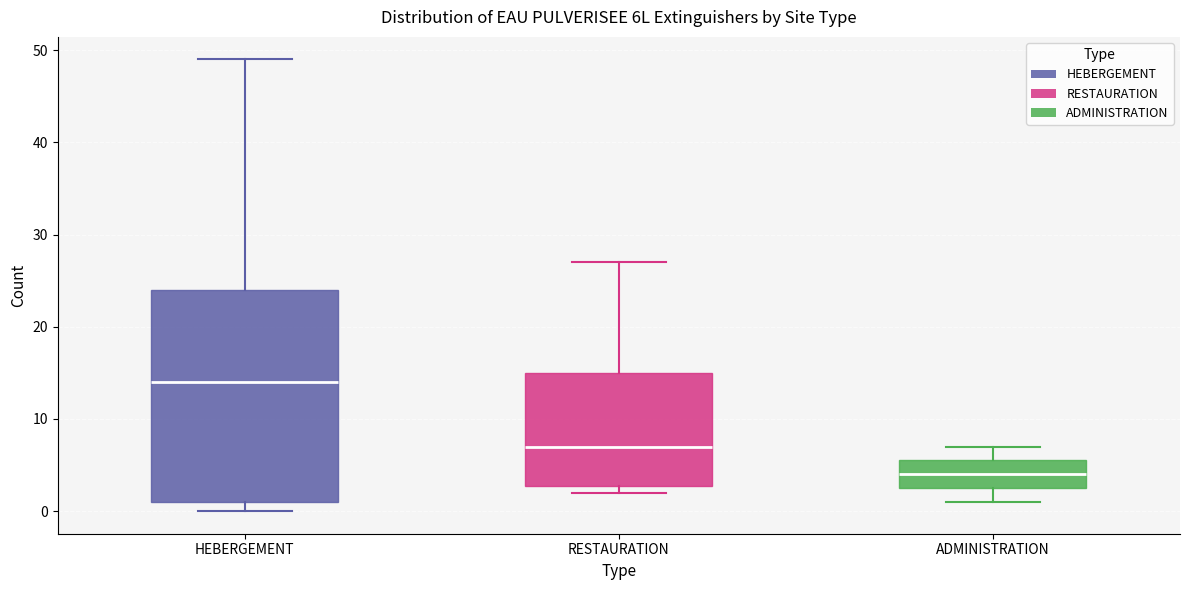

Which box is the tallest, from its lower edge to its upper edge?

HEBERGEMENT